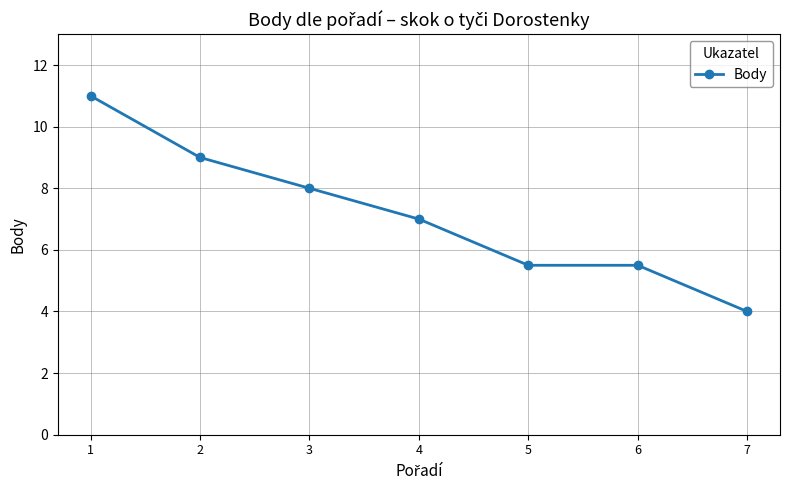

How many categories are shown in the chart?

7